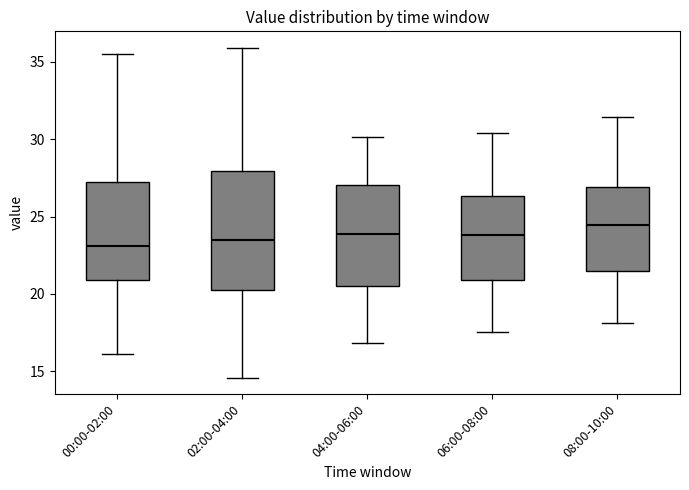

Reading left to right, read every box against the y-axis: the position of its median line, the range the box covers, and the ends of its whiskers. The values are not printed on the chart, so give them approximately, as read against the axis.

00:00-02:00: median 23.0, box 21.0 to 27.0, whiskers 16.0 to 35.5
02:00-04:00: median 23.5, box 20.5 to 28.0, whiskers 14.5 to 36.0
04:00-06:00: median 24.0, box 20.5 to 27.0, whiskers 17.0 to 30.0
06:00-08:00: median 24.0, box 21.0 to 26.5, whiskers 17.5 to 30.5
08:00-10:00: median 24.5, box 21.5 to 27.0, whiskers 18.0 to 31.5